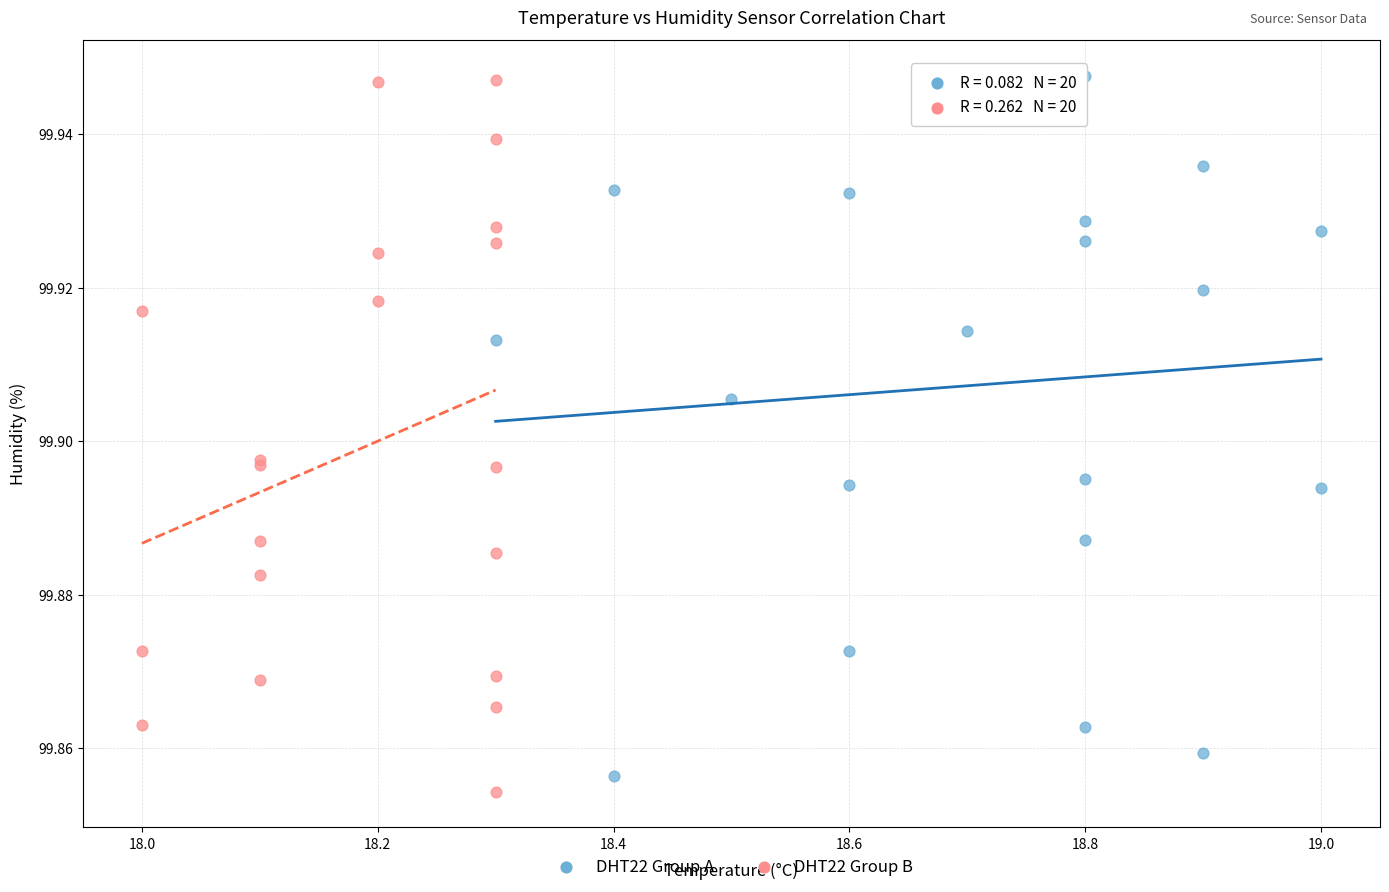

Which series contains the lowest Y value?

DHT22 Group B